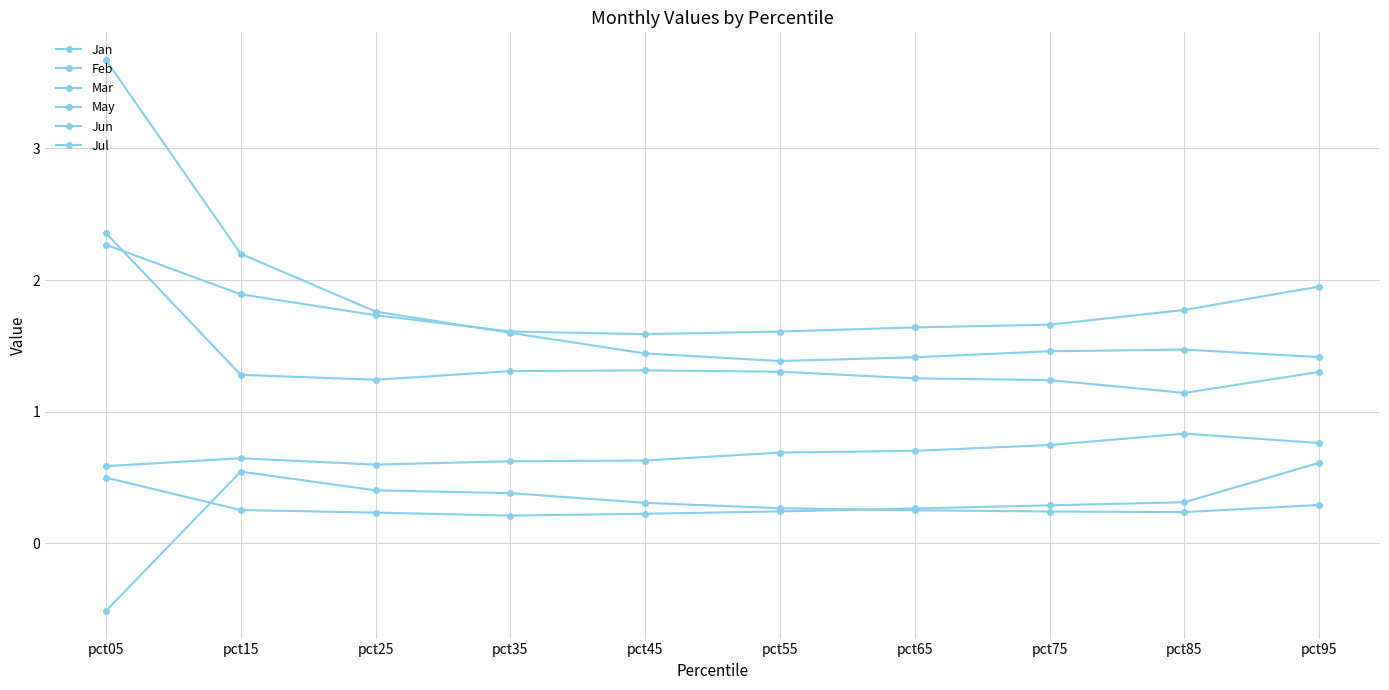

The Jun series shows 1.3 at pct35. True or false?

True